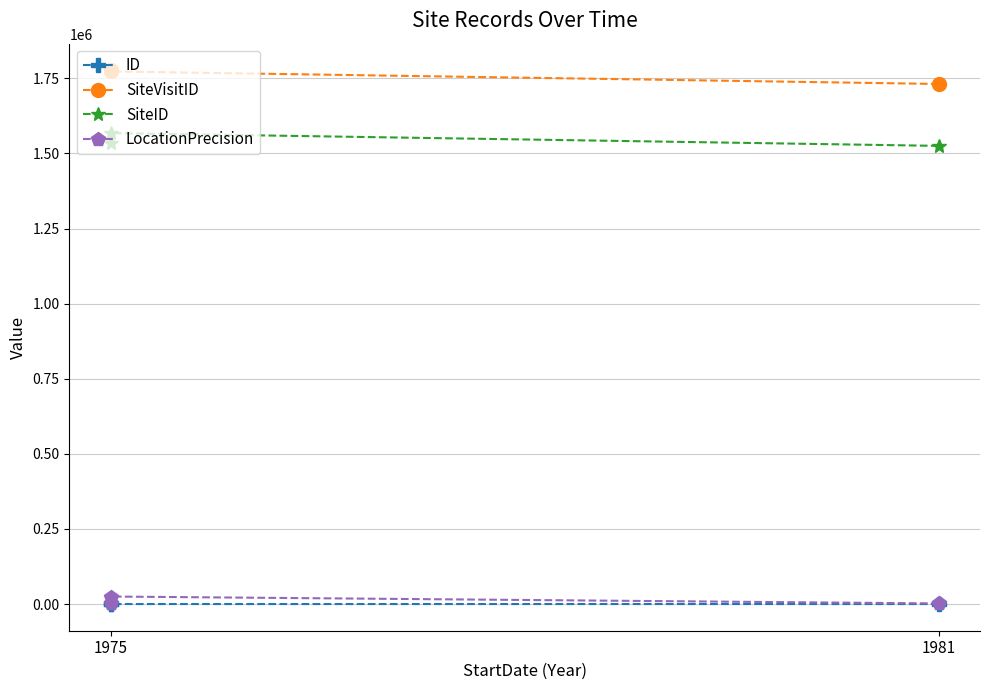

What is the difference between the SiteVisitID values at 1975 and 1981?

45351